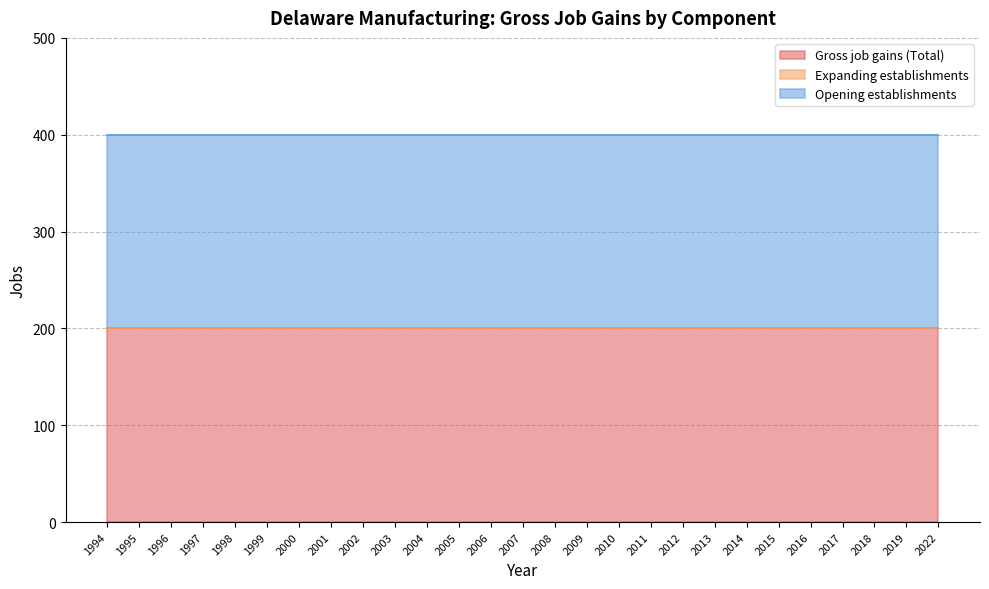

Rank the series at 1998 from highest to lowest value.

Gross job gains (Total), Opening establishments, Expanding establishments